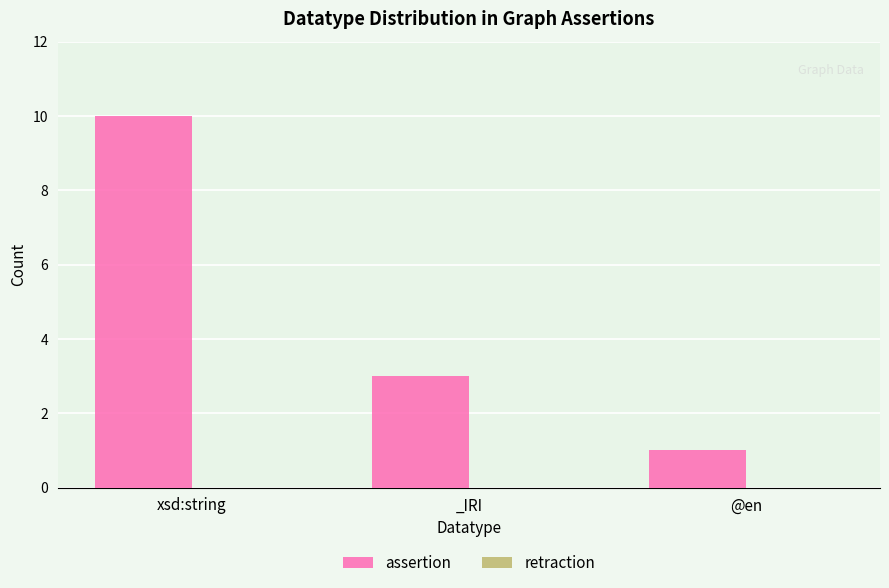

What is the label of the 2nd bar from the right?

_IRI